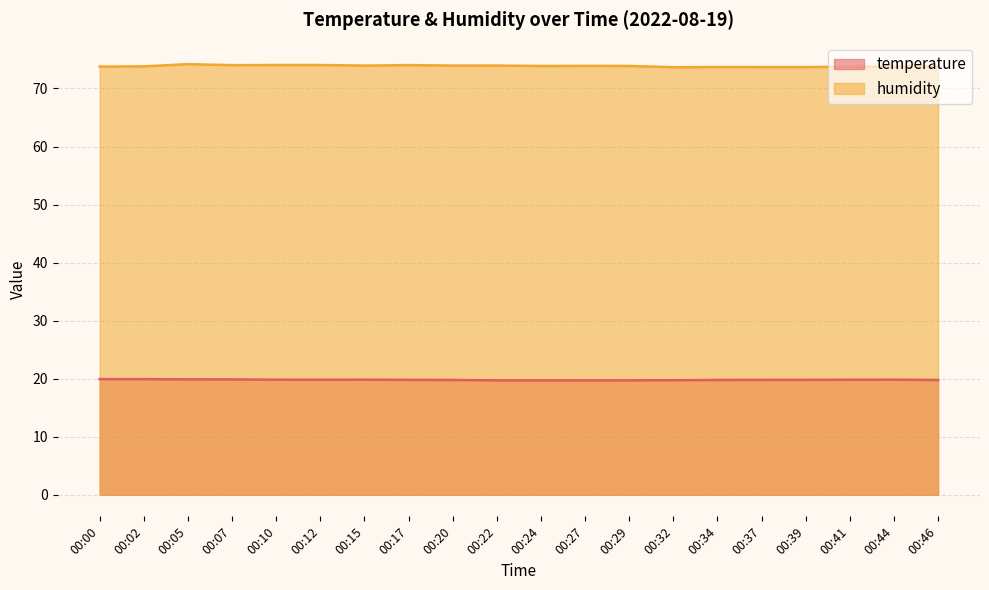

True or false: humidity and temperature intersect in this chart.

False